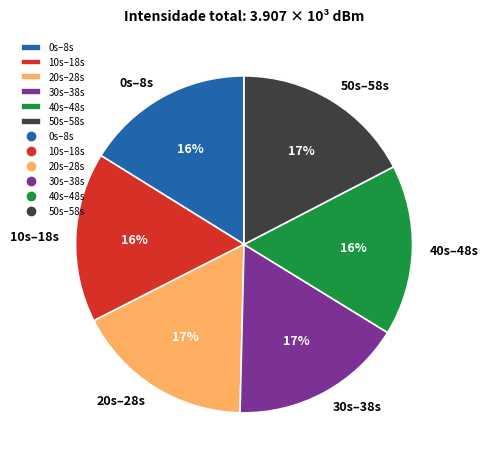

Which has a higher value, 20s–28s or 0s–8s?

20s–28s